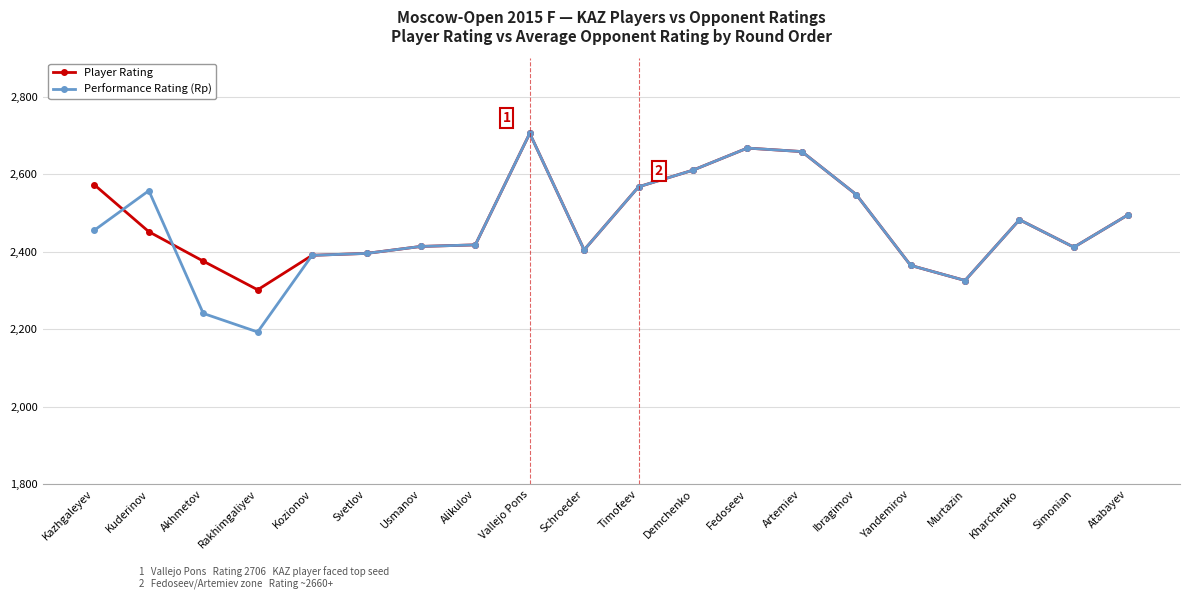

What is the sum of all Player Rating values?

49569